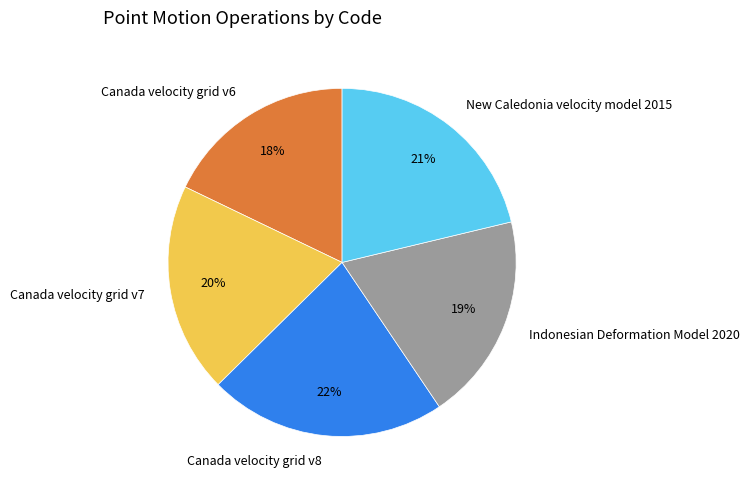

Which has a higher value, Canada velocity grid v7 or Canada velocity grid v6?

Canada velocity grid v7